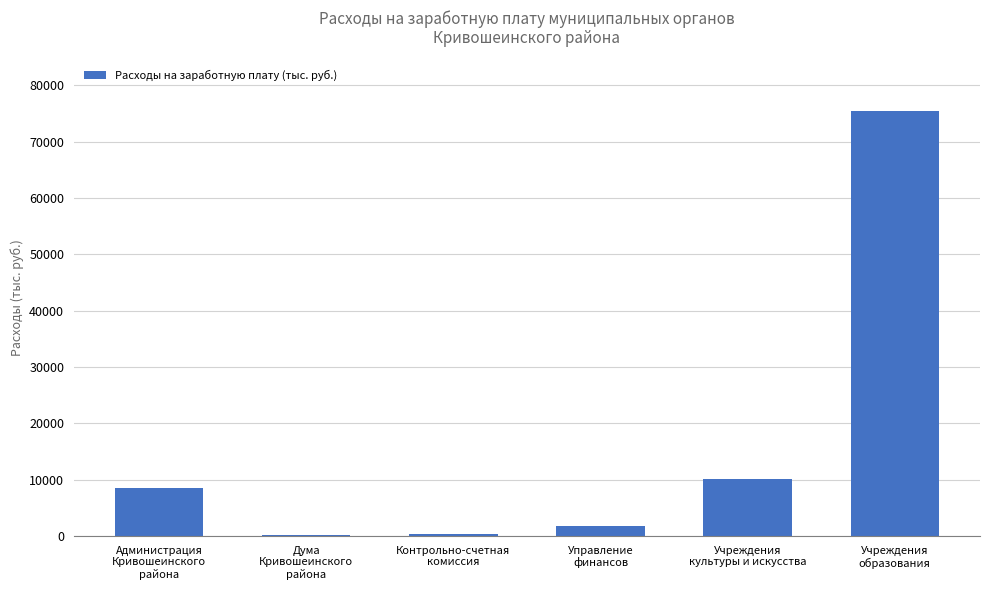

What is the sum of all values?

96320.7